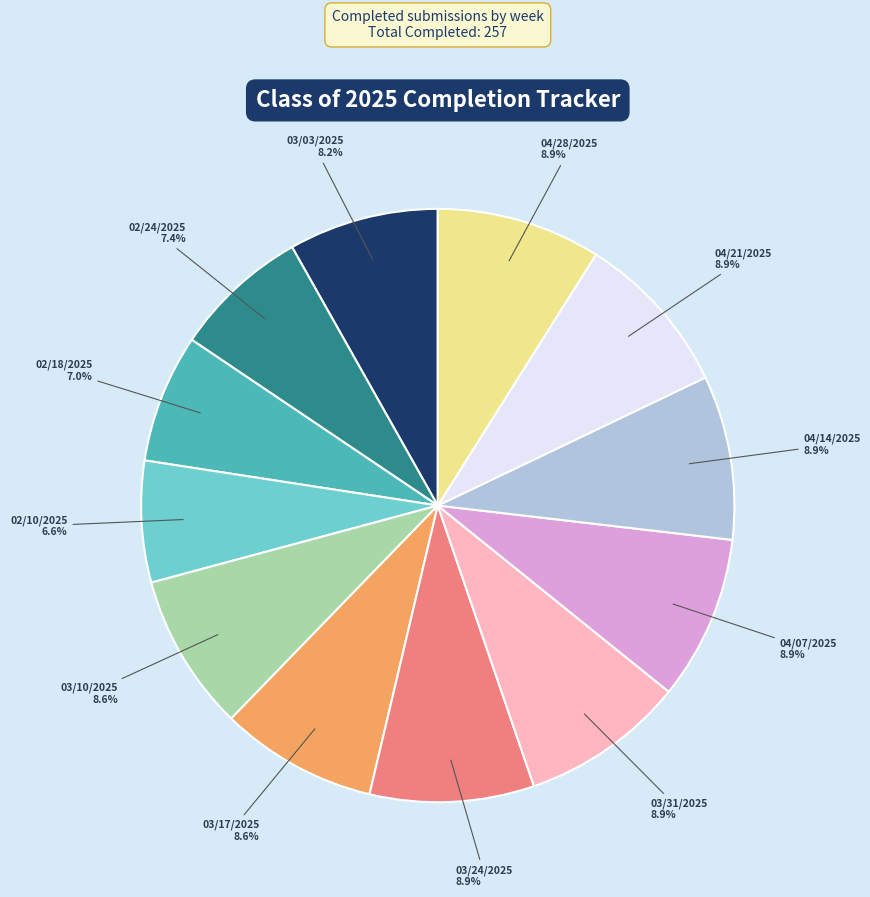

Count the number of slices in the pie.

12